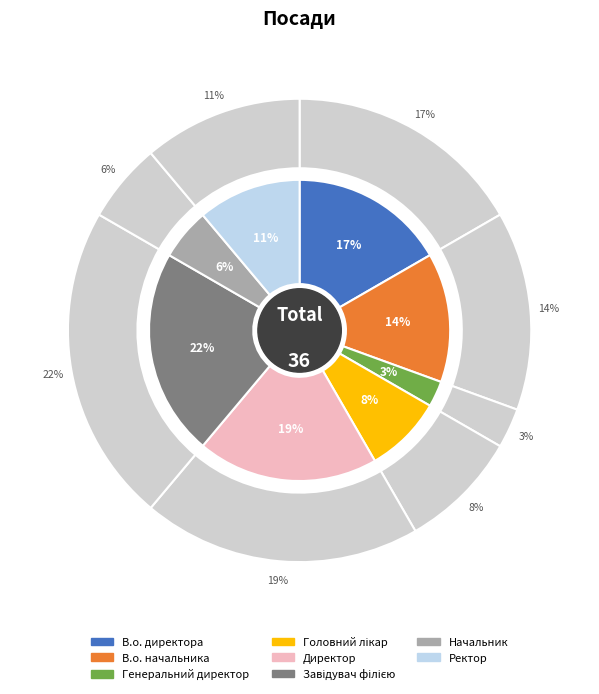

To the nearest percent, what is the combined percentage of Директор and В.о. начальника?

33%